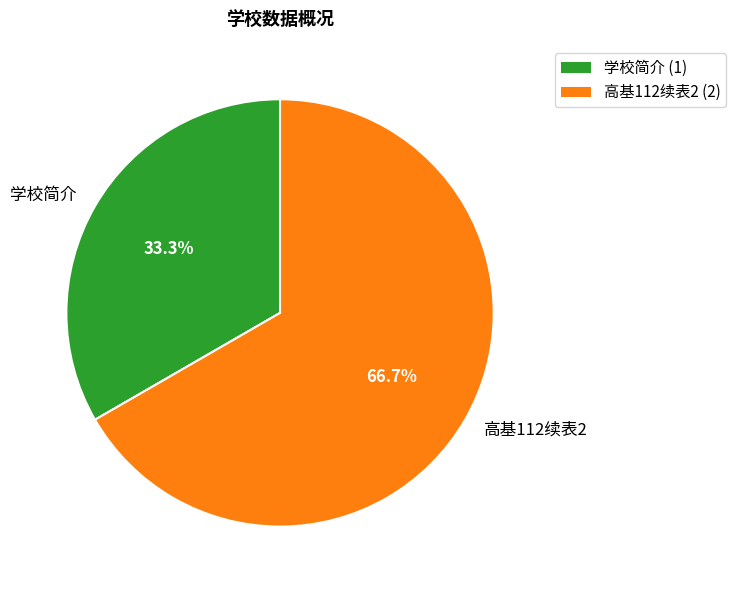

To the nearest percent, what portion does 高基112续表2 represent?

67%